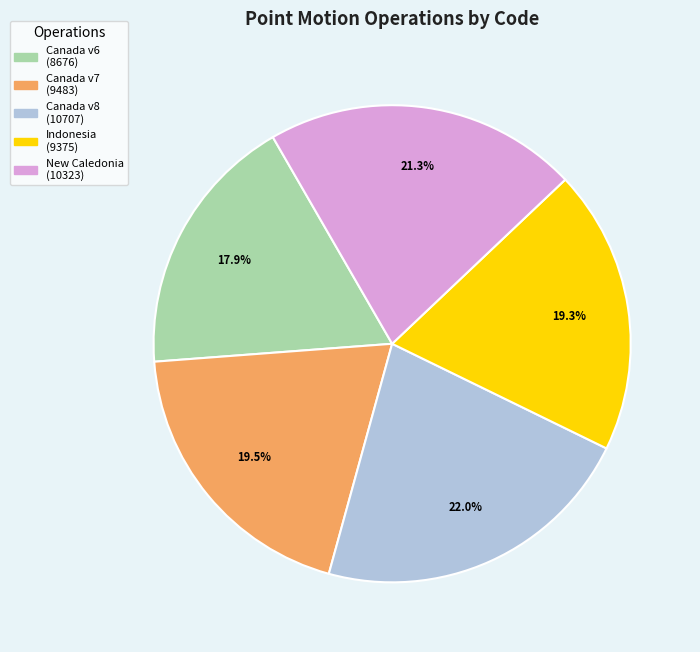

Is there any slice that represents more than half of the pie?

No